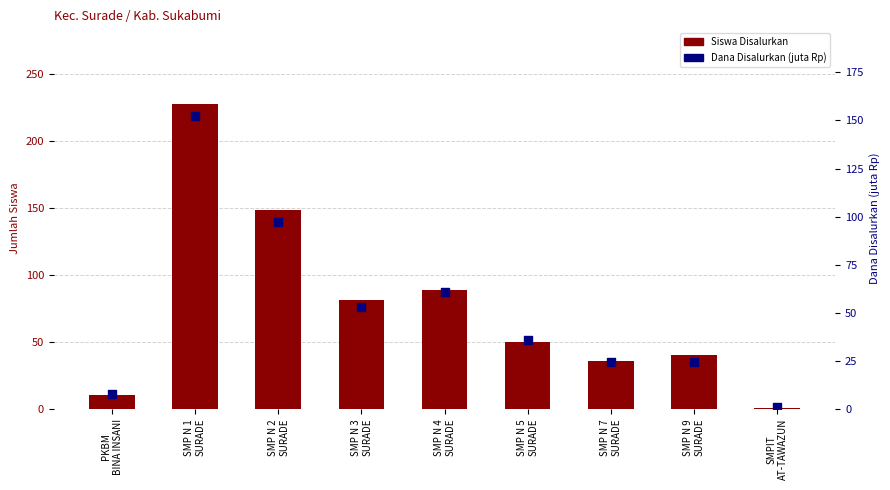

Which series has the largest Y range (max minus min)?

Siswa Disalurkan